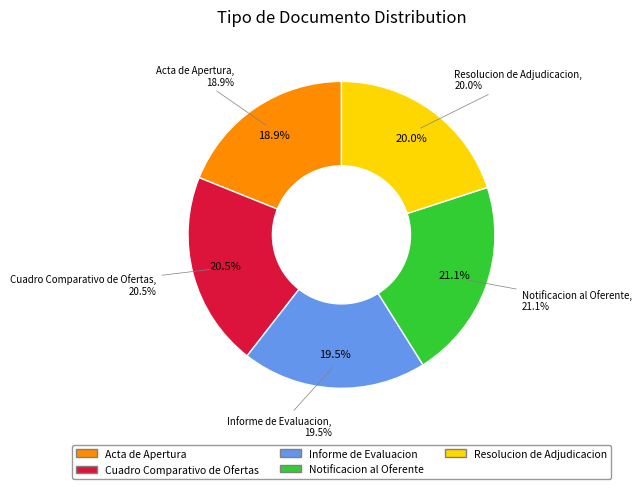

Count the number of slices in the pie.

5